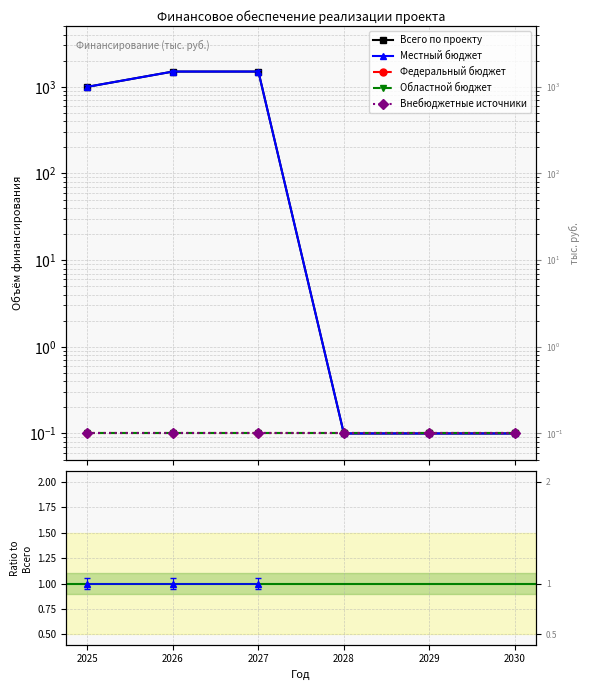

What are all the series names shown in the legend?

Всего по проекту, Местный бюджет, Федеральный бюджет, Областной бюджет, Внебюджетные источники